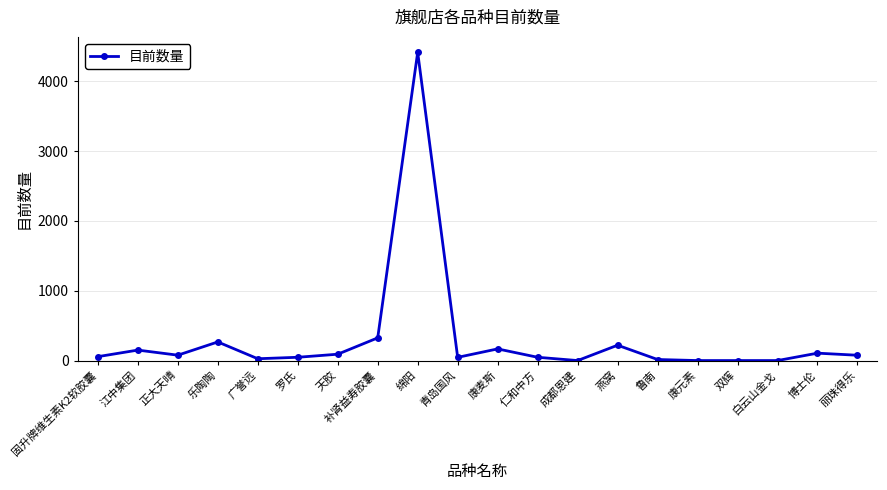

What is the label of the 10th point from the right?

康麦斯